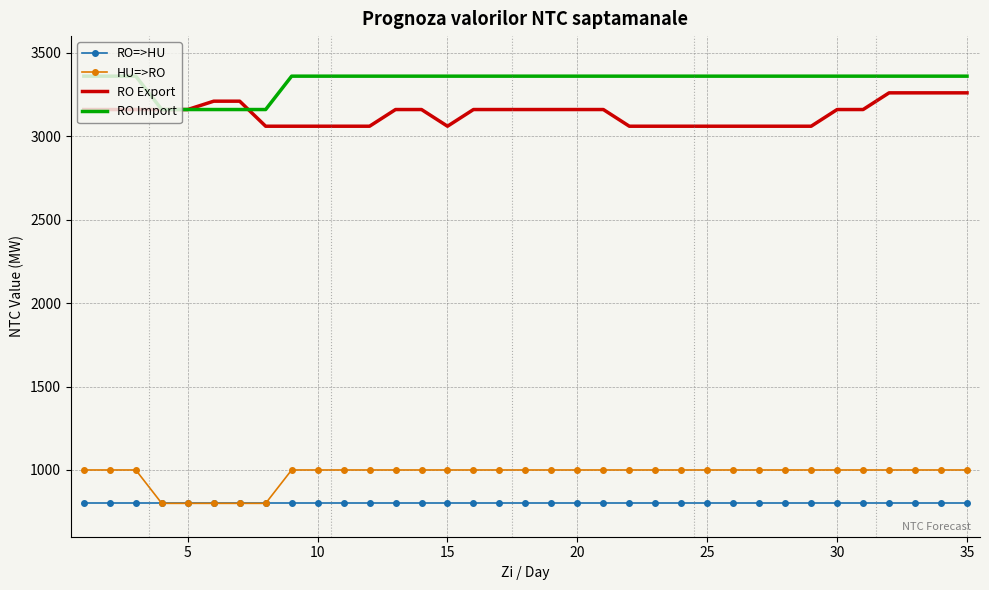

True or false: RO Export and HU=>RO intersect in this chart.

False